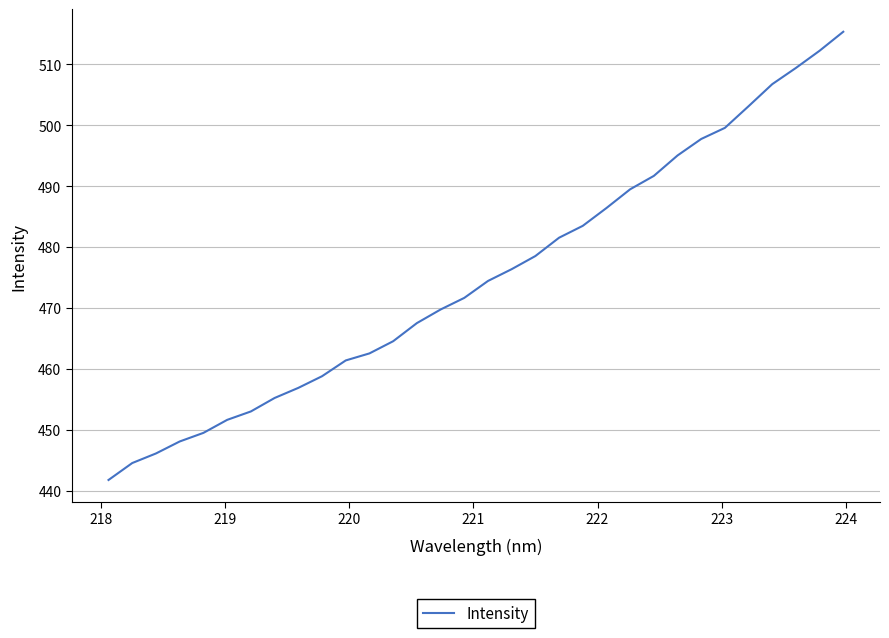

What is the minimum value shown in the chart?

441.8